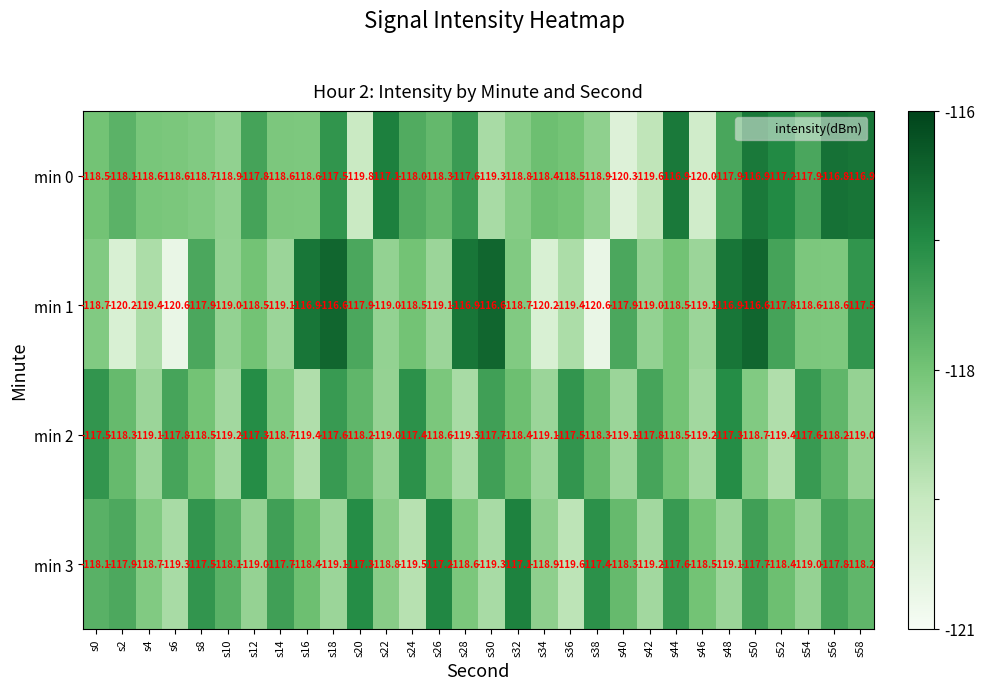

What is the sum of the min 2 values at s40 and s0?

-236.6